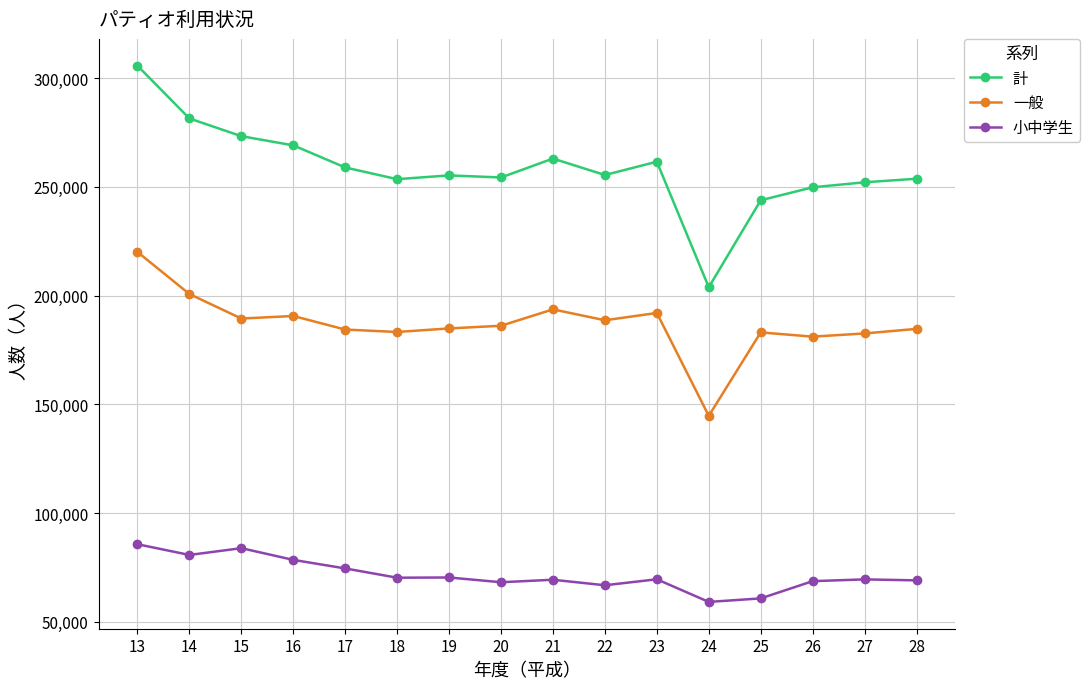

True or false: 一般 and 小中学生 intersect in this chart.

False